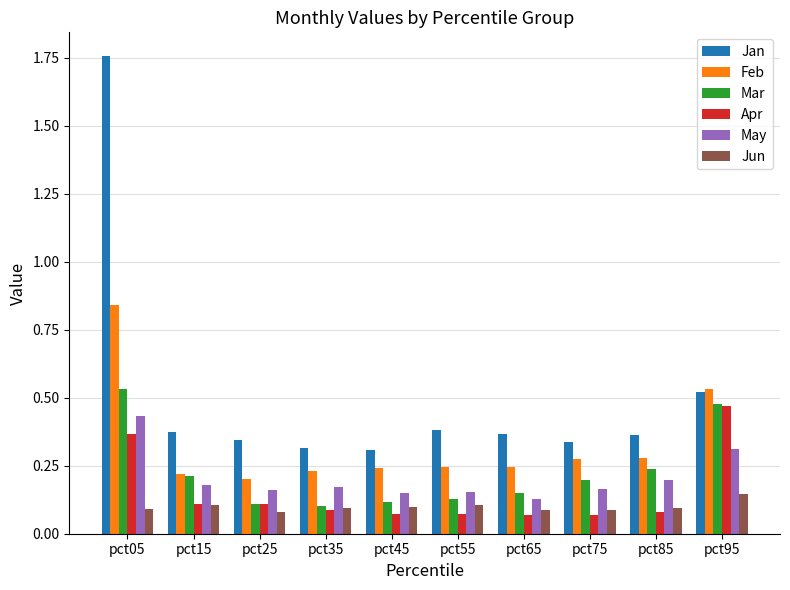

At which label is Jan closest to 1?

pct95